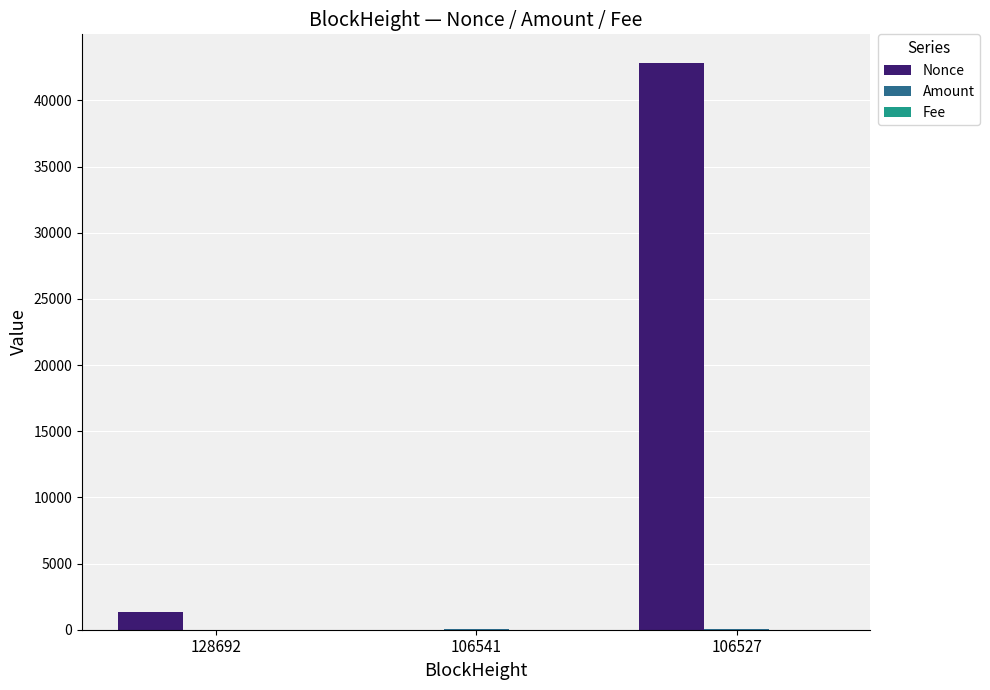

At which category is the sum across all series the highest?

106527